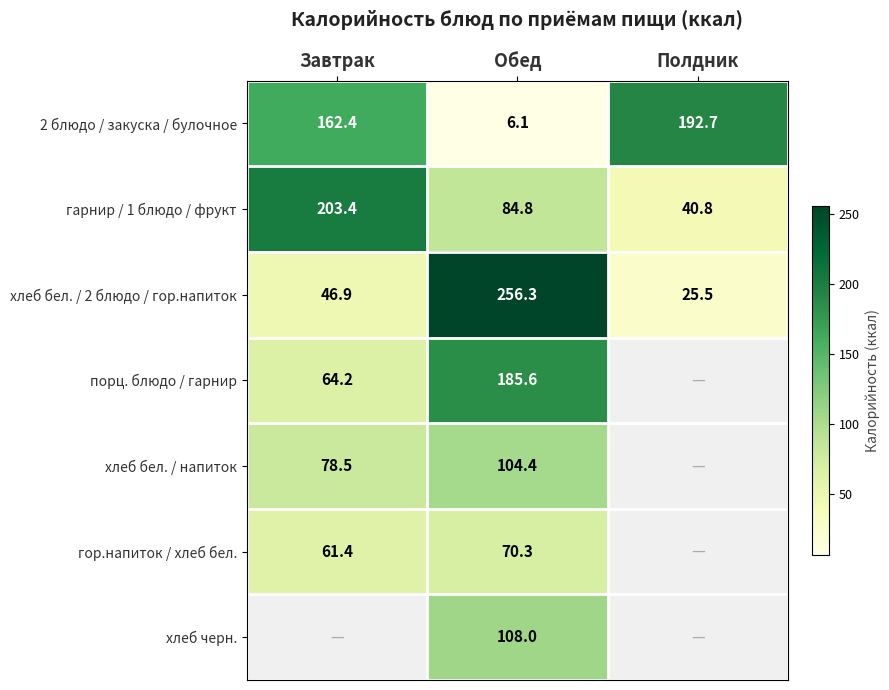

List the labels in order of гарнир / 1 блюдо / фрукт value, smallest first.

Полдник, Обед, Завтрак